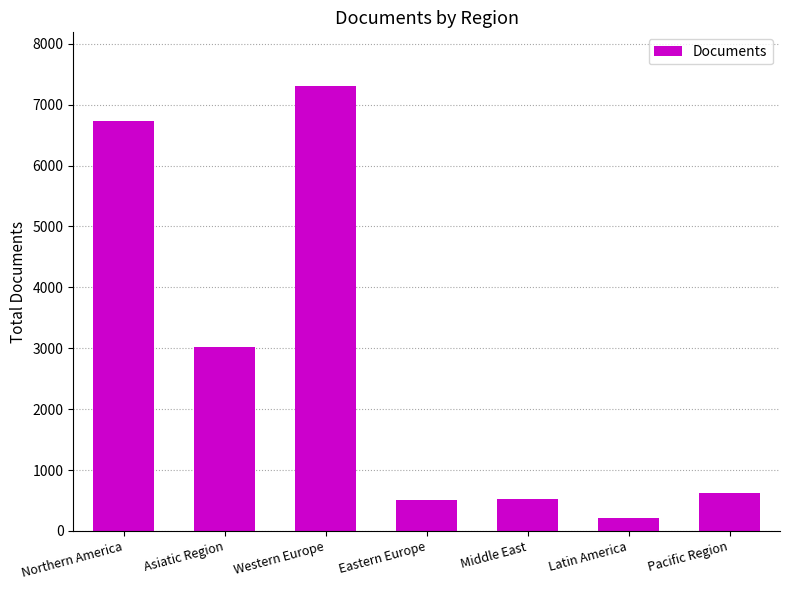

Is it true that the value at Pacific Region is 623?

True